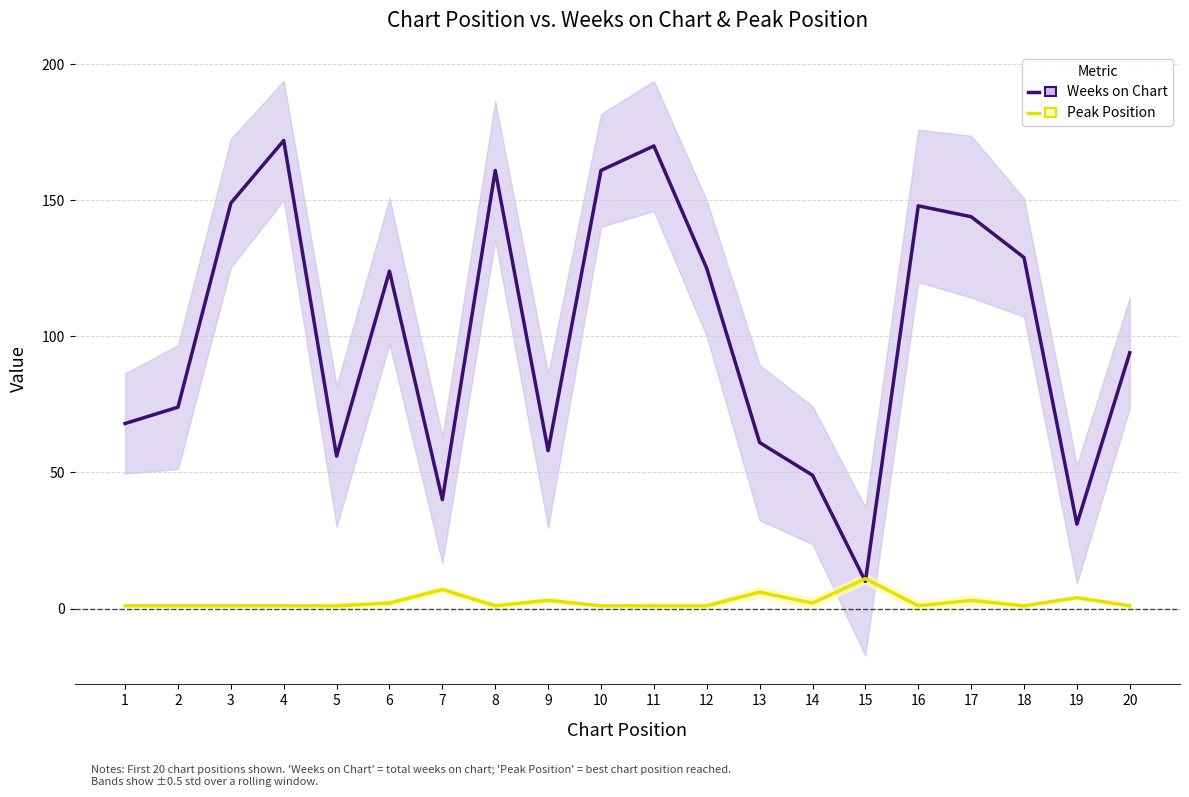

Reading right to left, extract all data points from this chart.

Weeks on Chart: 94	31	129	144	148	10	49	61	125	170	161	58	161	40	124	56	172	149	74	68
Peak Position: 1	4	1	3	1	11	2	6	1	1	1	3	1	7	2	1	1	1	1	1